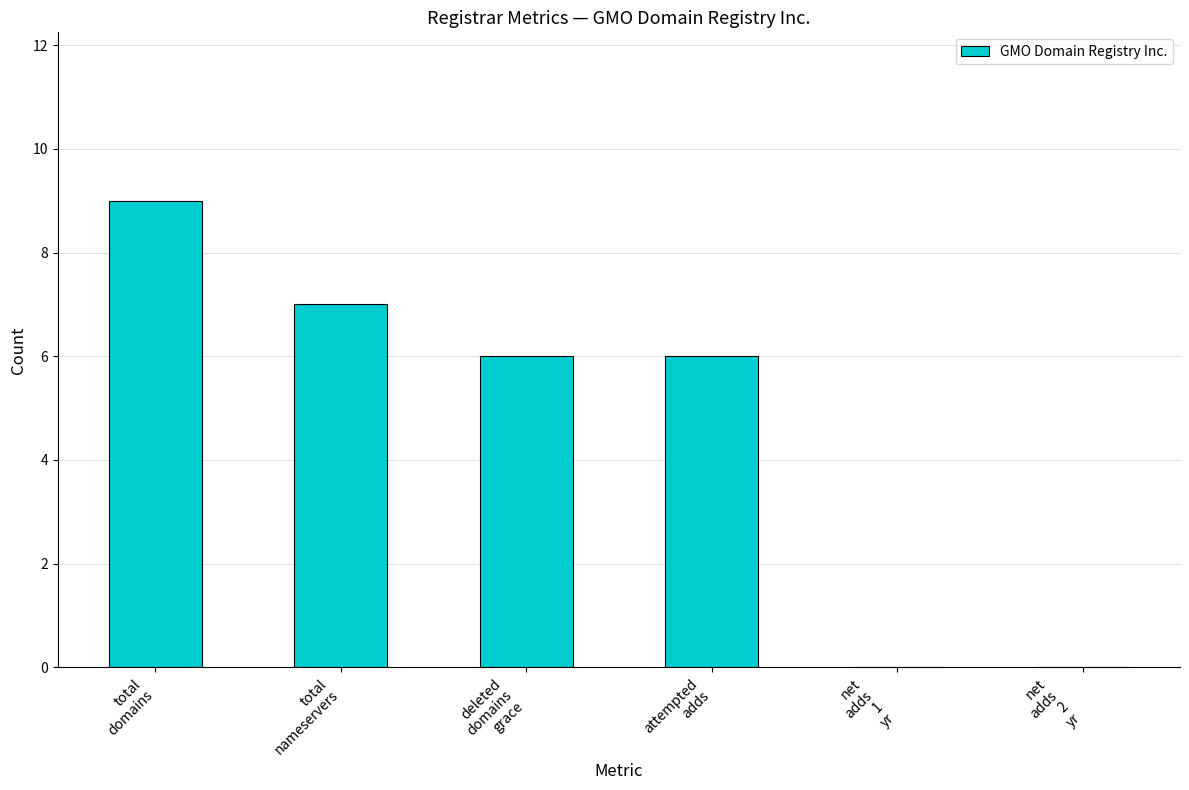

What is the difference between the values at deleted
domains
grace and total
domains?

3